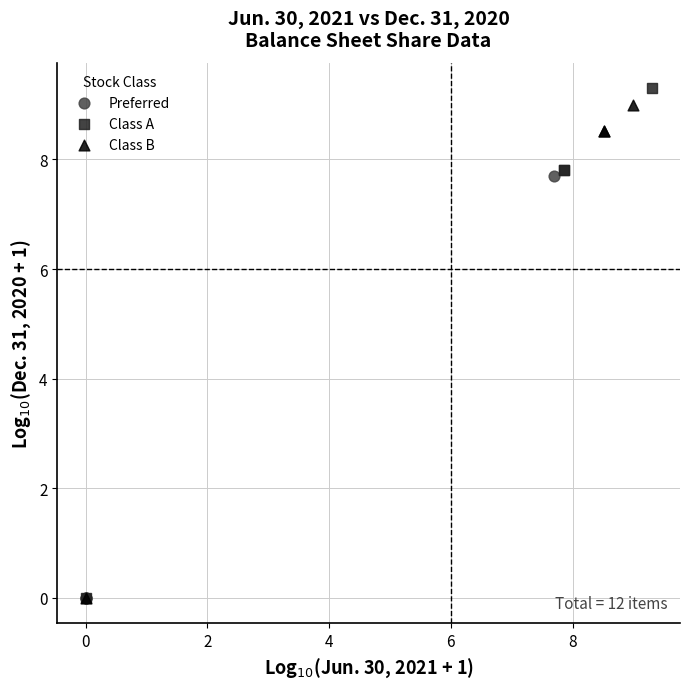

Which series has the largest Y range (max minus min)?

Class A